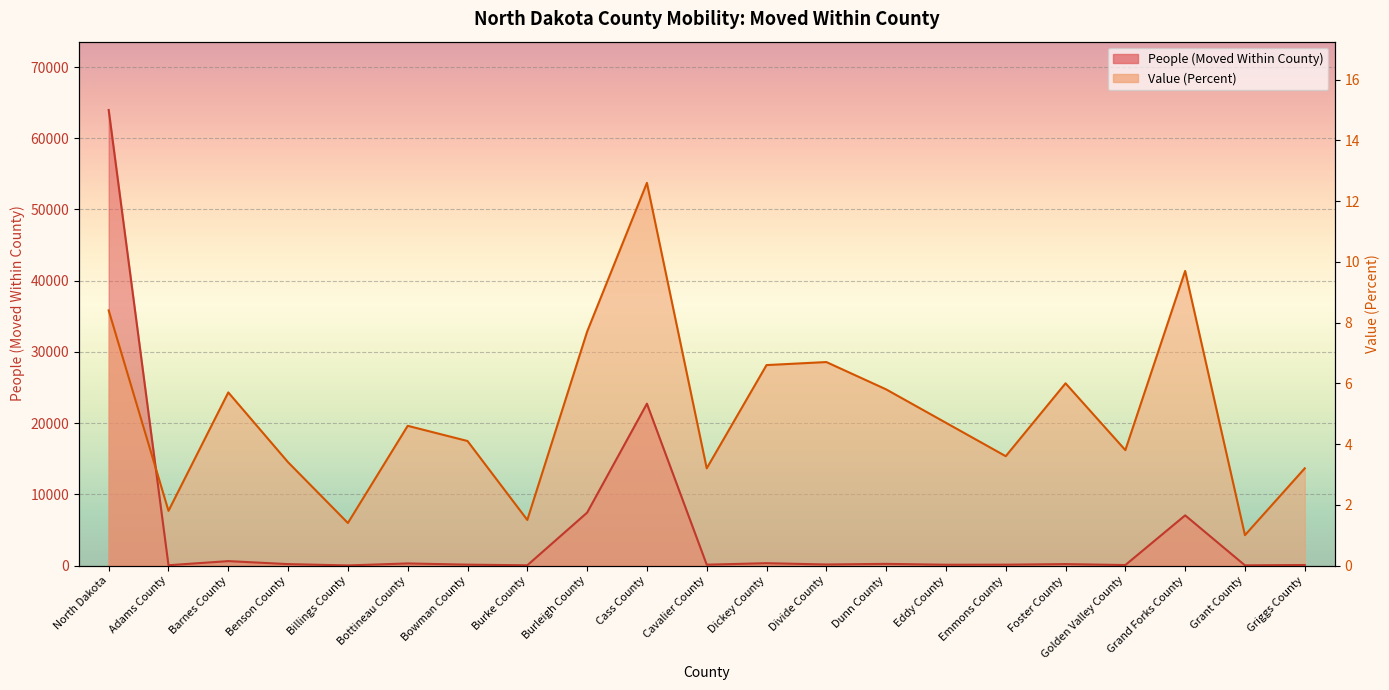

What is the difference between the maximum and second lowest values in the People (Moved Within County) series?

63941.0